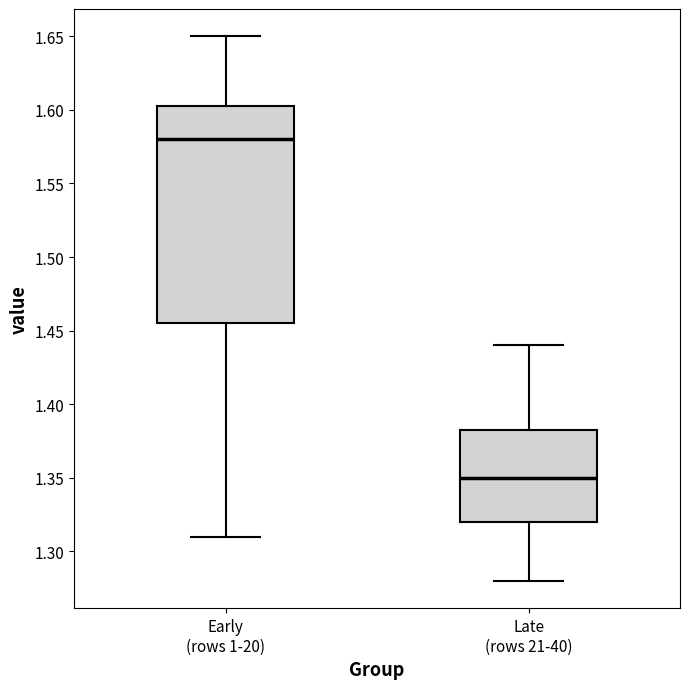

Reading left to right, transcribe this box plot: for each box, give where its median line is, the range the box spans, and where its two whiskers end, as read against the y-axis. The values are not printed on the chart, so give them approximately, as read against the axis.

Early (rows 1-20): median 1.580, box 1.455 to 1.605, whiskers 1.310 to 1.650
Late (rows 21-40): median 1.350, box 1.320 to 1.385, whiskers 1.280 to 1.440